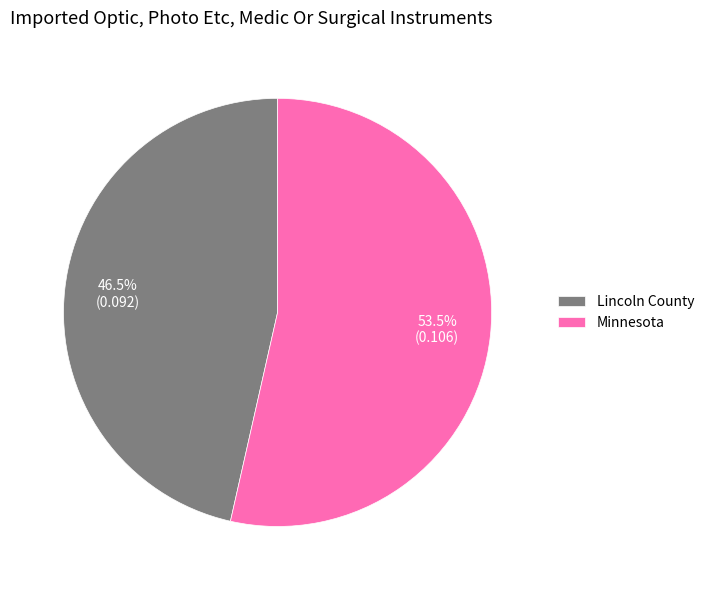

Which category has the biggest portion of the pie?

Minnesota